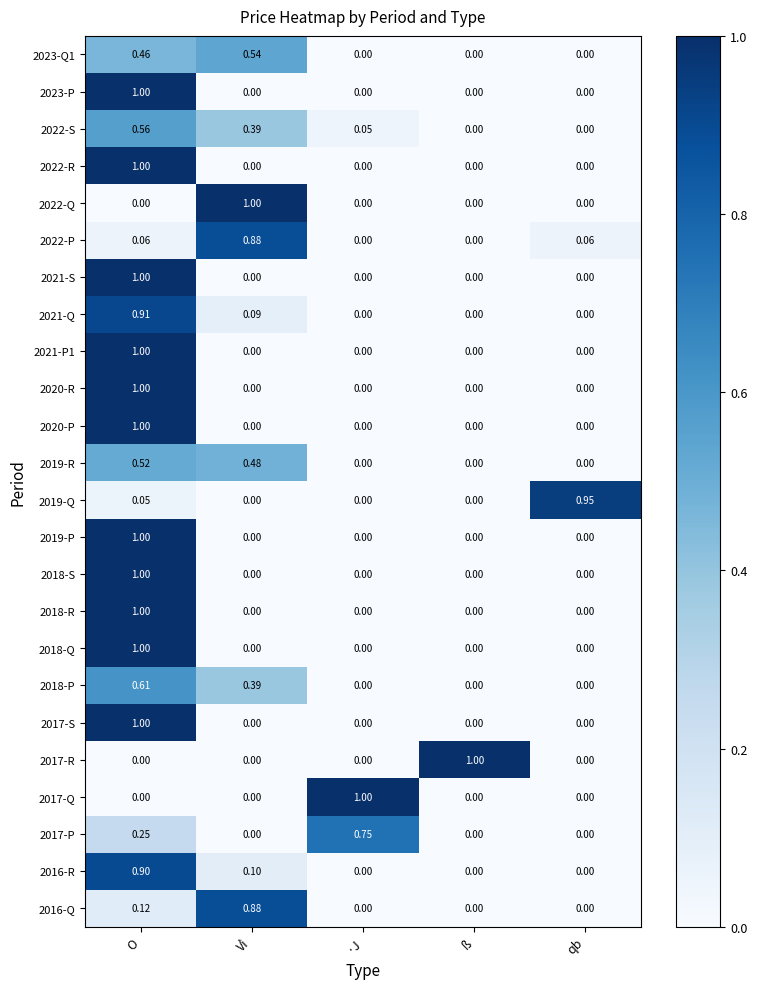

Which category has the highest value in the 2017-Q series?

·J